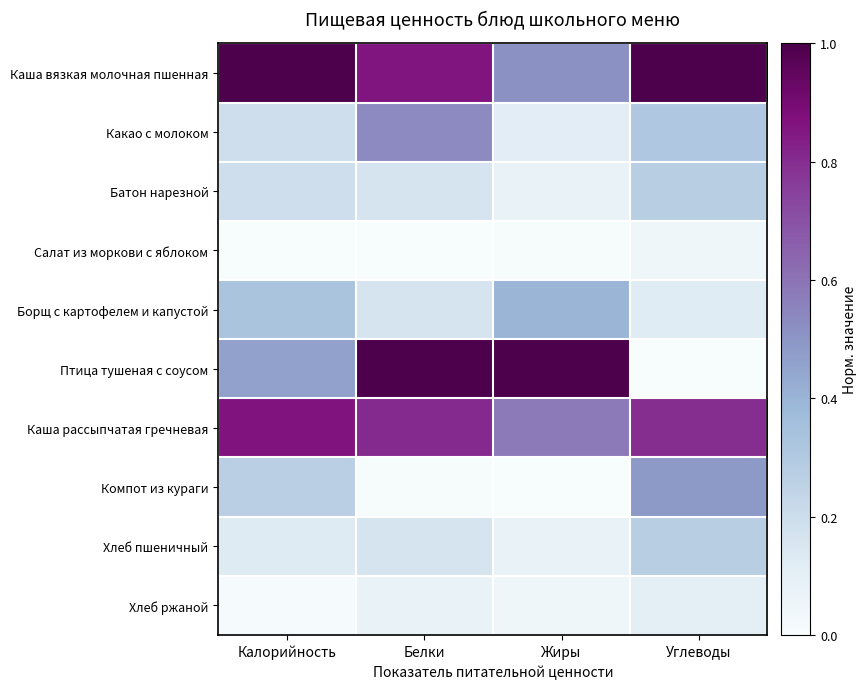

Reading left to right, extract all data points from this chart.

Каша вязкая молочная пшенная: Калорийность=1.0	Белки=0.9	Жиры=0.5	Углеводы=1.0
Какао с молоком: Калорийность=0.2	Белки=0.5	Жиры=0.1	Углеводы=0.3
Батон нарезной: Калорийность=0.2	Белки=0.2	Жиры=0.1	Углеводы=0.3
Салат из моркови с яблоком: Калорийность=0.0	Белки=0.0	Жиры=0.0	Углеводы=0.0
Борщ с картофелем и капустой: Калорийность=0.3	Белки=0.2	Жиры=0.4	Углеводы=0.1
Птица тушеная с соусом: Калорийность=0.5	Белки=1.0	Жиры=1.0	Углеводы=0.0
Каша рассыпчатая гречневая: Калорийность=0.9	Белки=0.8	Жиры=0.6	Углеводы=0.8
Компот из кураги: Калорийность=0.3	Белки=0.0	Жиры=0.0	Углеводы=0.5
Хлеб пшеничный: Калорийность=0.1	Белки=0.2	Жиры=0.1	Углеводы=0.3
Хлеб ржаной: Калорийность=0.0	Белки=0.1	Жиры=0.0	Углеводы=0.1